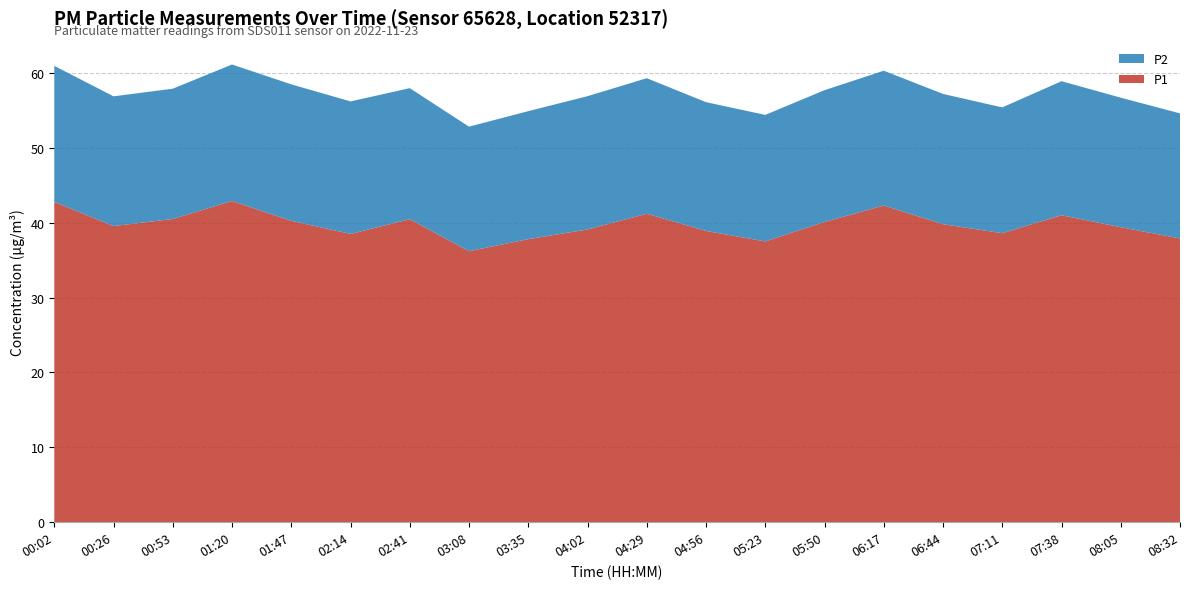

Reading left to right, what are all the values shown in this chart?

P1: 42.8	39.5	40.5	42.9	40.2	38.5	40.5	36.2	37.8	39.1	41.2	38.9	37.5	40.1	42.3	39.8	38.6	41.0	39.4	37.9
P2: 18.2	17.3	17.4	18.2	18.2	17.7	17.5	16.6	17.1	17.8	18.1	17.2	16.9	17.6	18.0	17.4	16.8	17.9	17.3	16.7